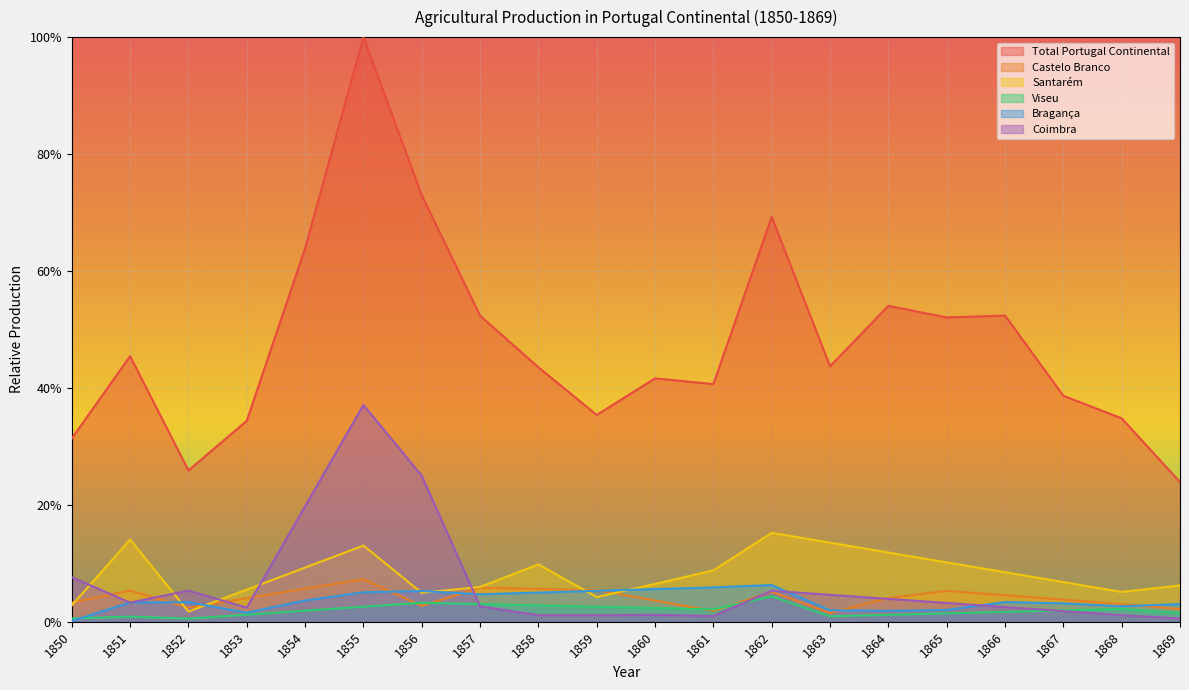

What are all the series names shown in the legend?

Total Portugal Continental, Castelo Branco, Santarém, Viseu, Bragança, Coimbra